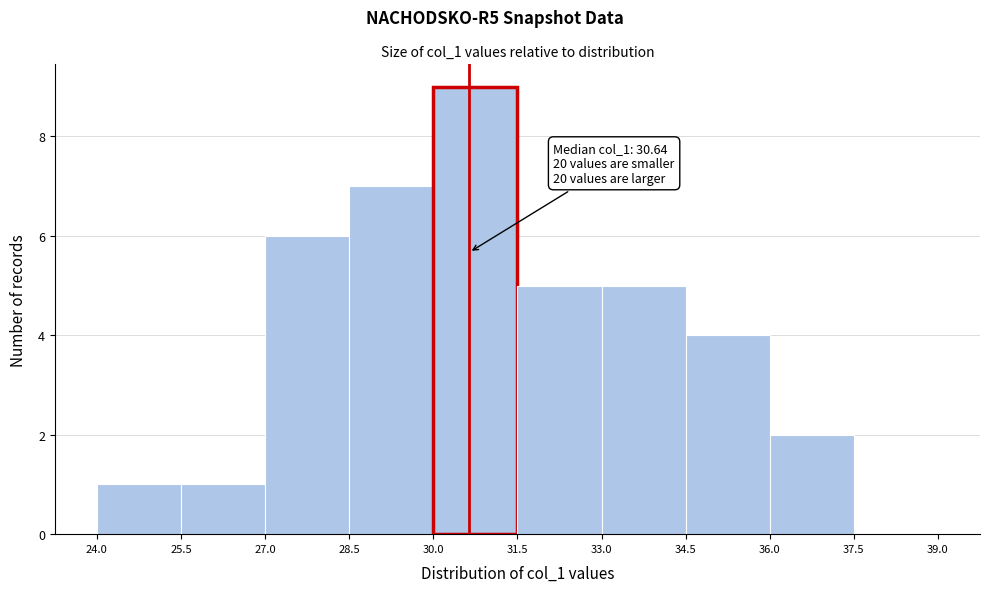

Over which range of the x-axis is the bar tallest?

30.0 to 31.5